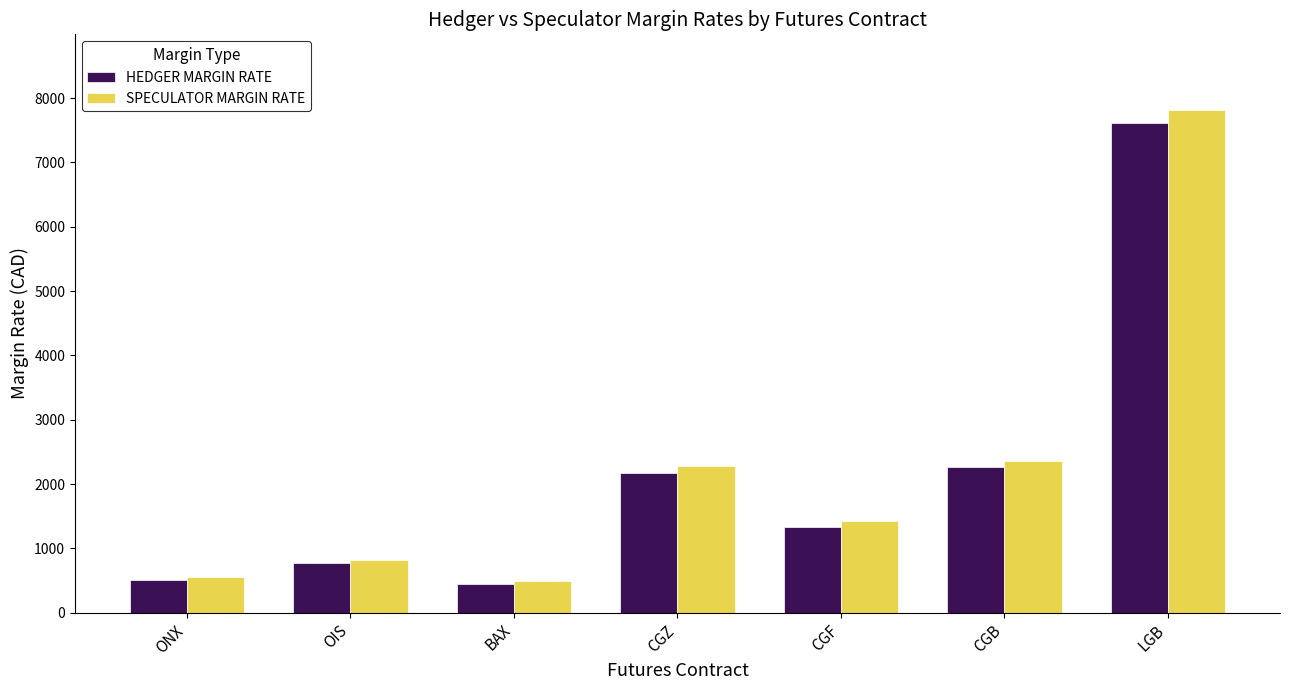

What is the smallest value displayed?

443